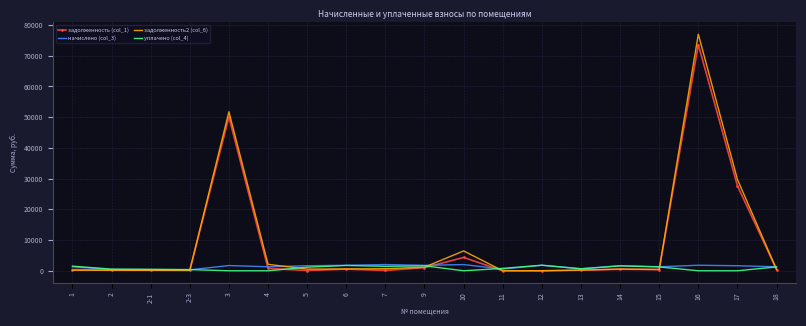

Which series has the largest range (max minus min)?

задолженность2 (col_6)